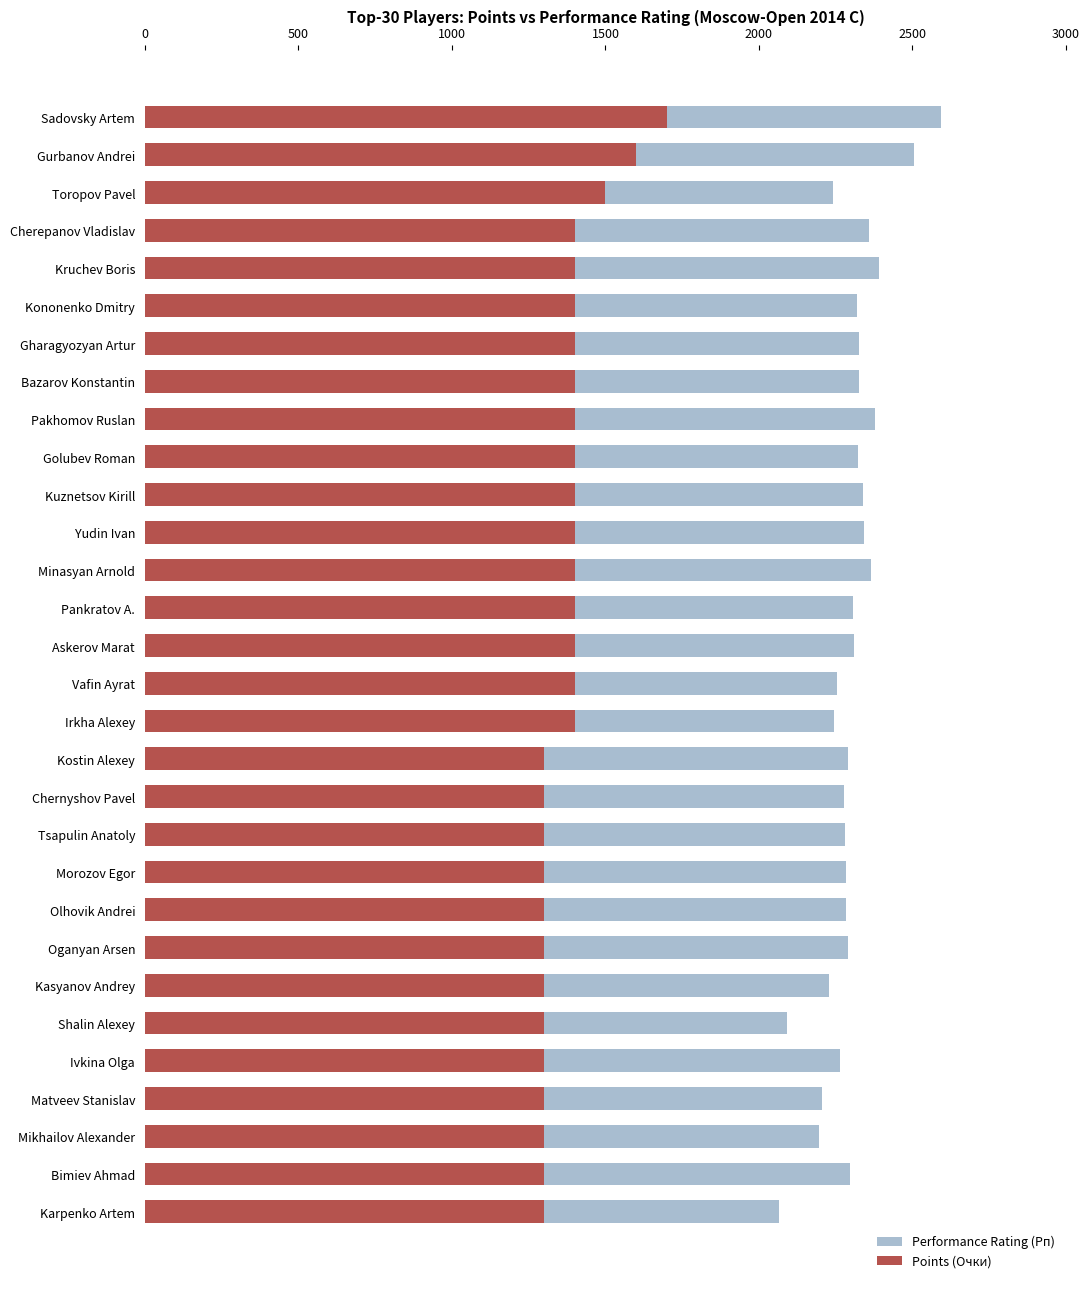

Which series has the widest spread of values?

Performance Rating (Рп)